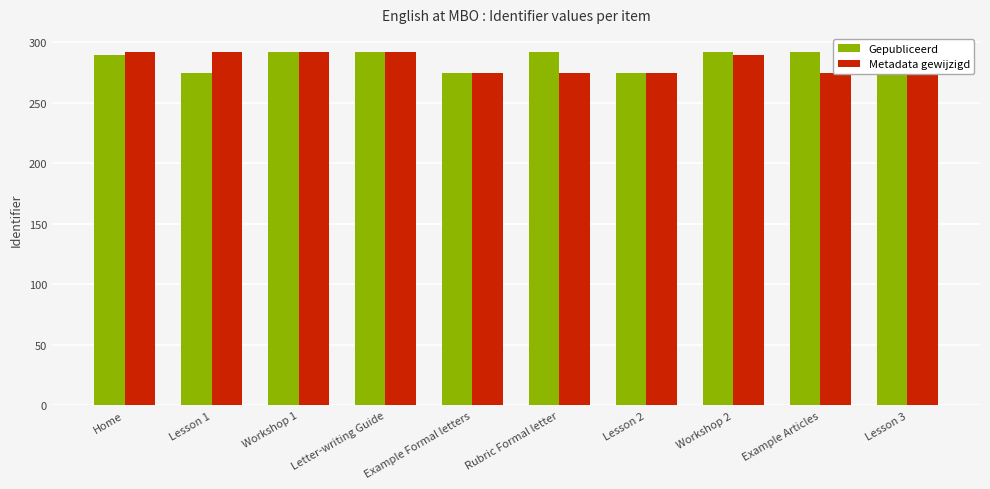

At how many categories does at least one series exceed 277?

8